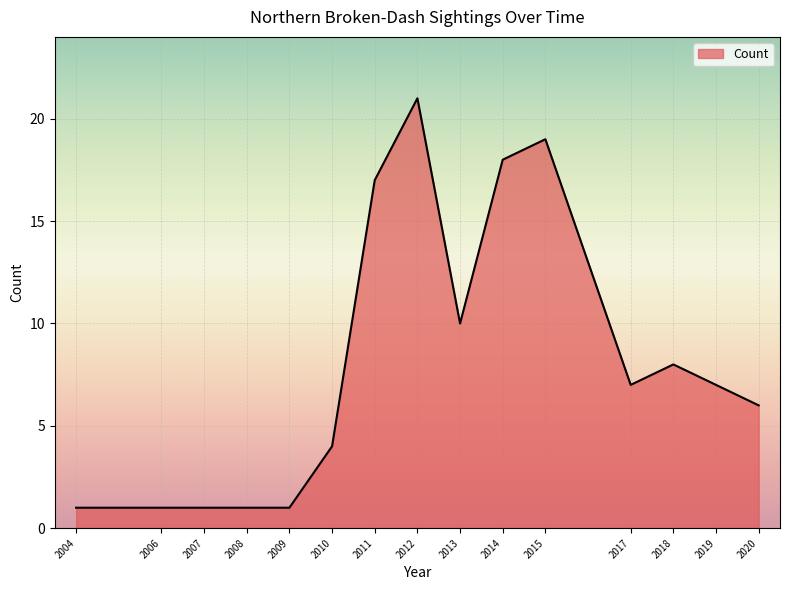

True or false: the data shows 5 at 2014.

False